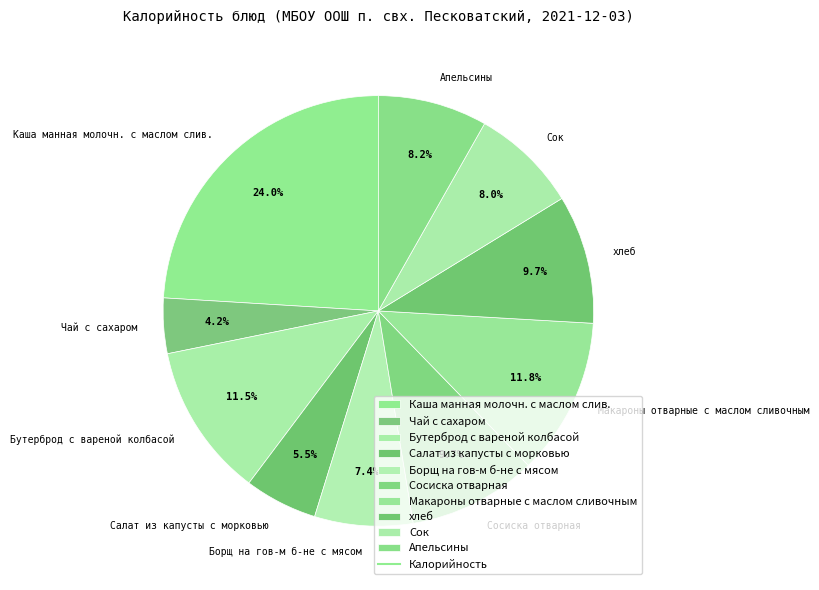

What percentage is the Сосиска отварная slice, to the nearest percent?

10%